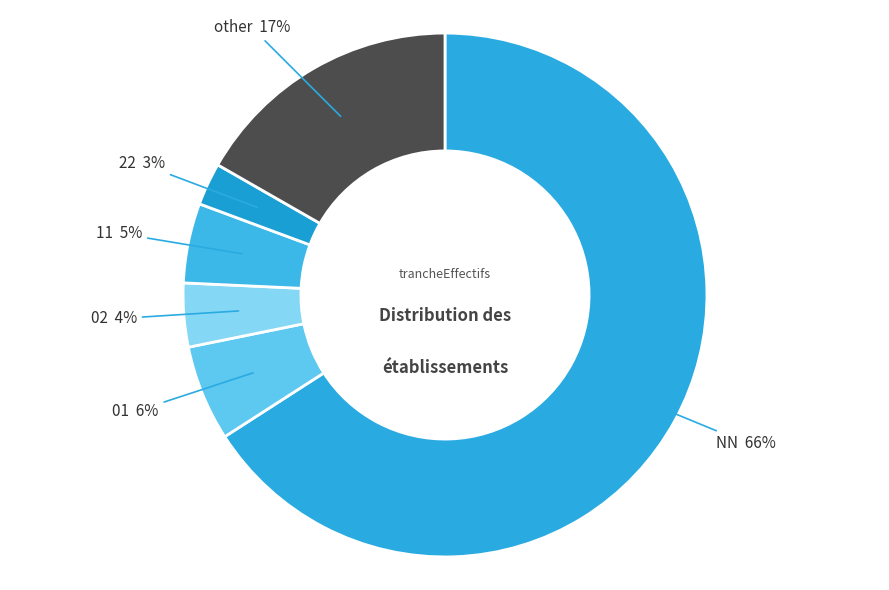

Is there a majority slice in this chart?

Yes